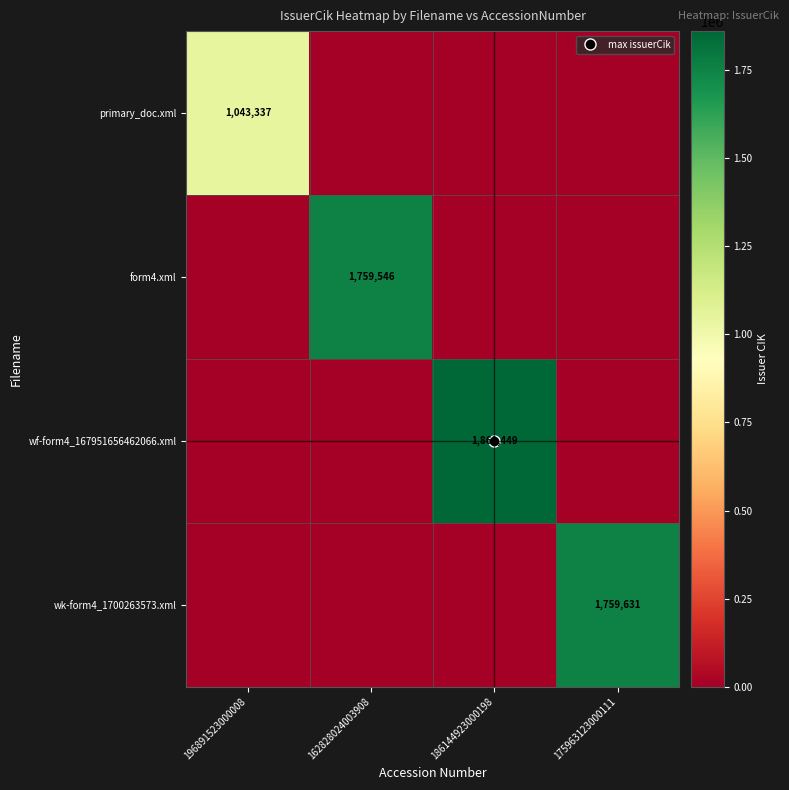

How many positive values does the wf-form4_167951656462066.xml series have?

1